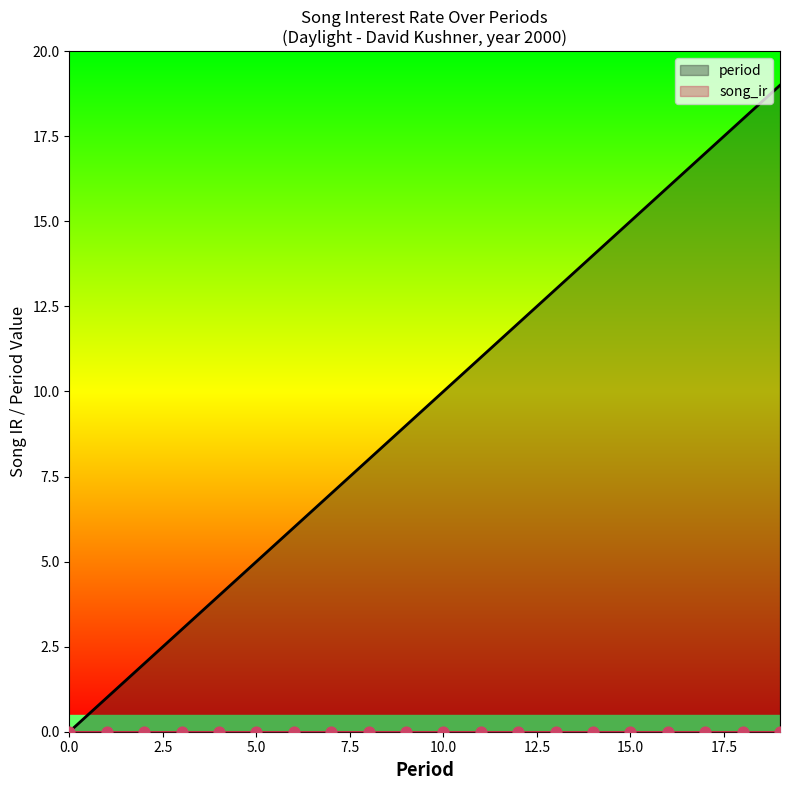

Which has a higher value, 7 or 18?

18